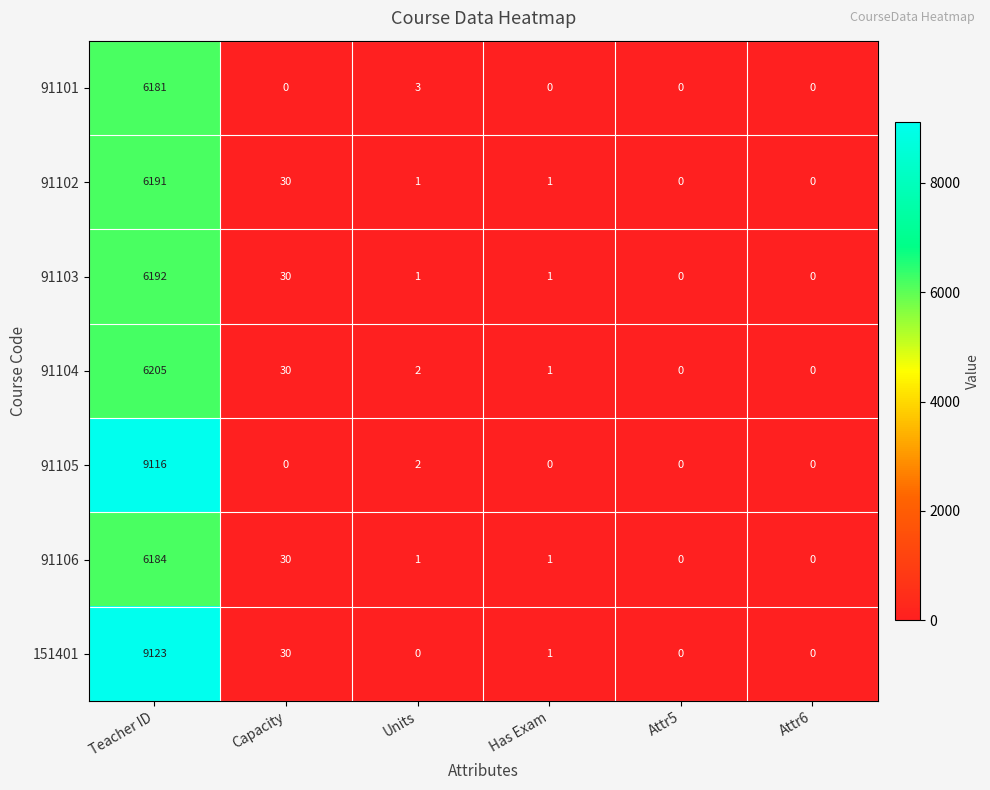

What is the greatest value displayed?

9123